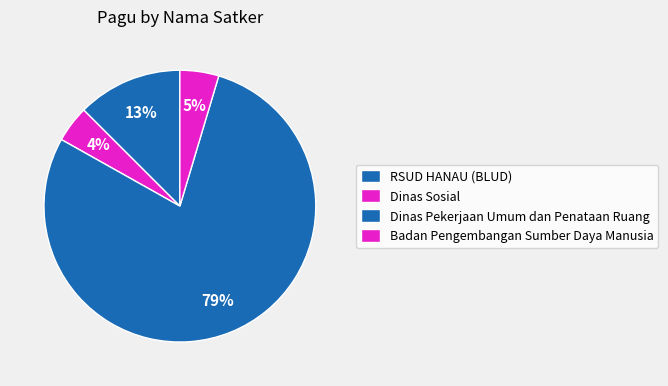

Is there a majority slice in this chart?

Yes